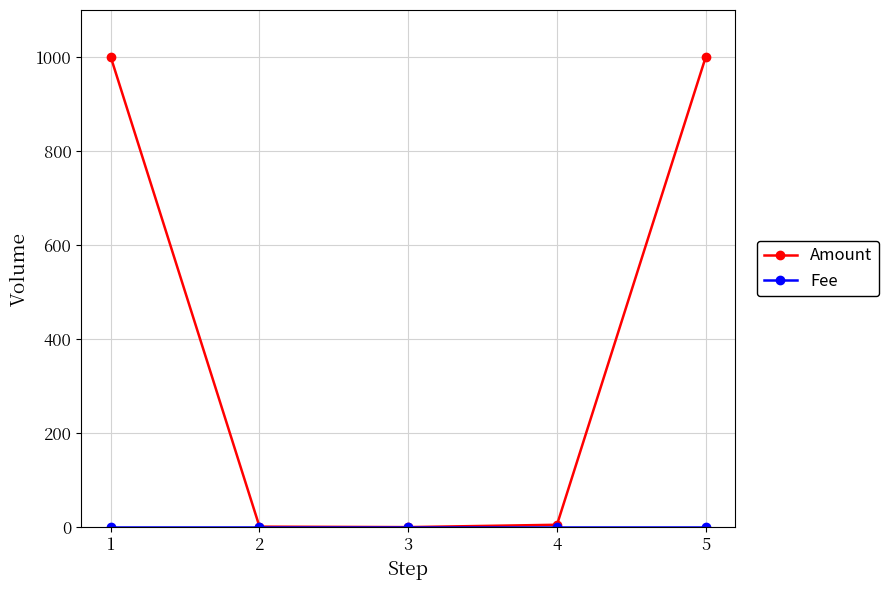

True or false: Amount has more than 1 interior local peaks.

False